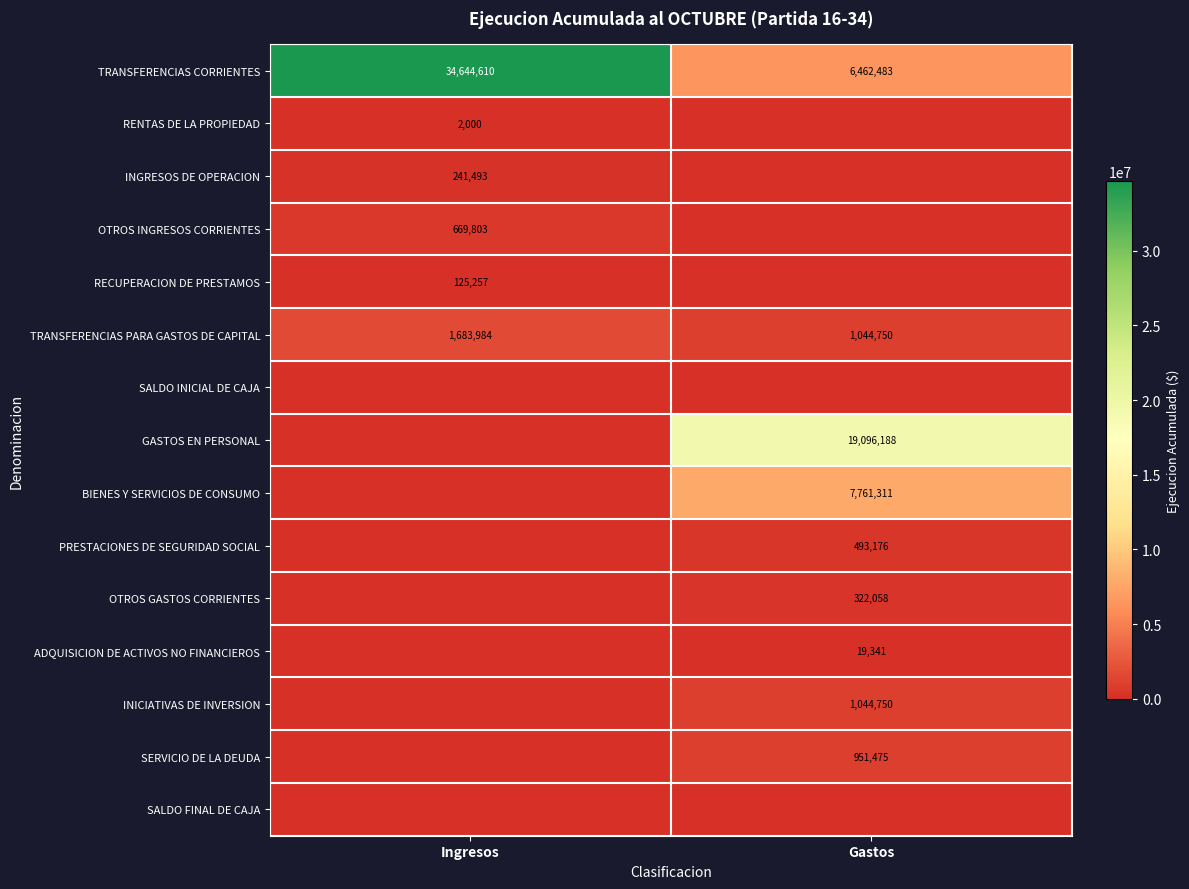

What is the sum of the TRANSFERENCIAS CORRIENTES values at Gastos and Ingresos?

41107093